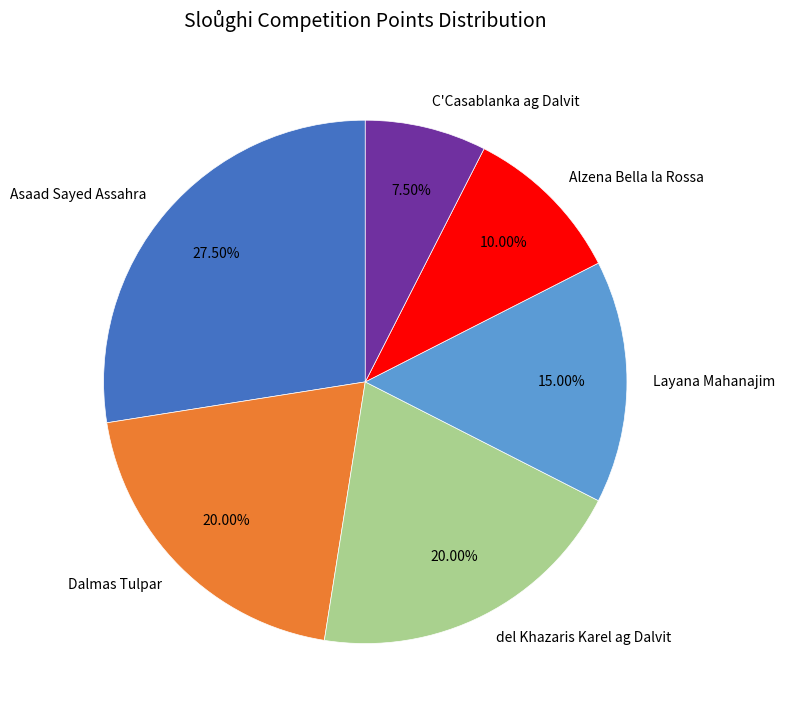

What is the total percentage of del Khazaris Karel ag Dalvit and Dalmas Tulpar?

40.0%